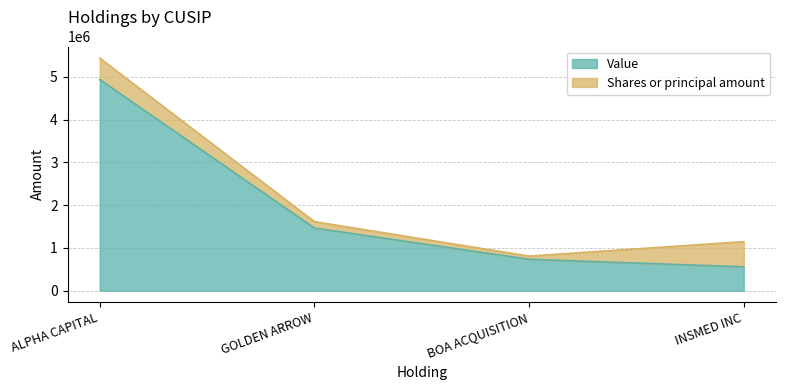

How many data points are less than 1465000?

2